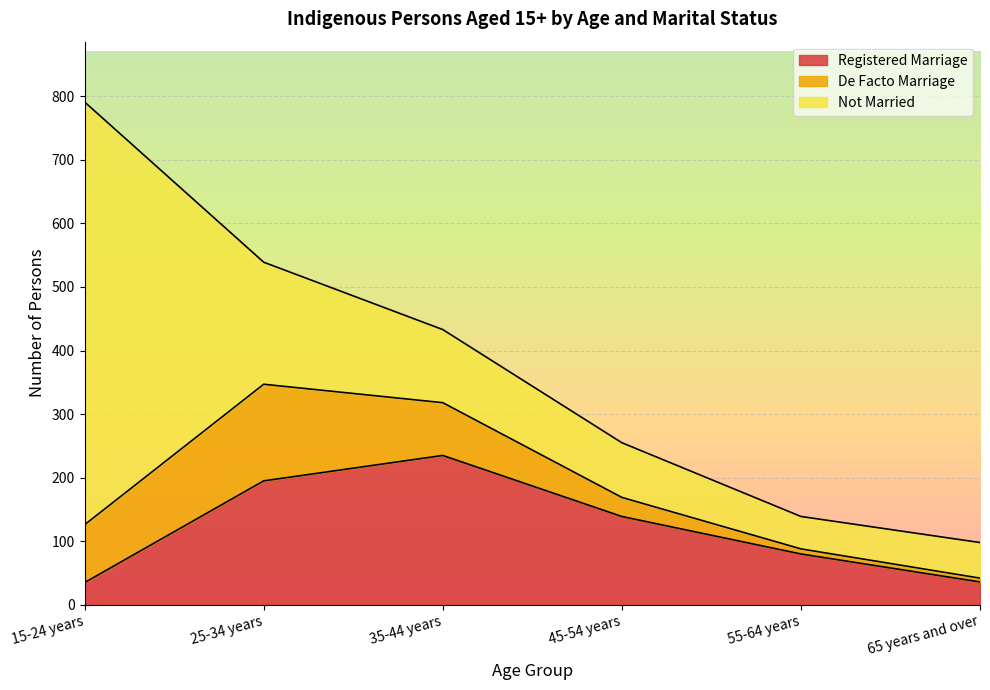

What is the label of the 2nd point from the right?

55-64 years